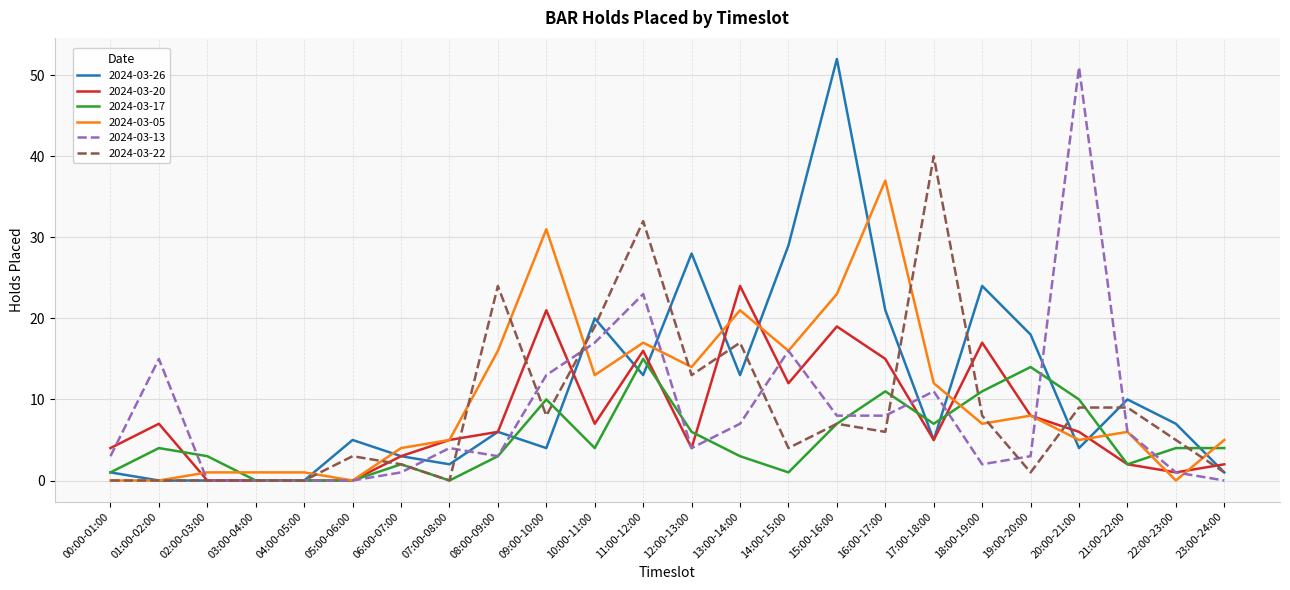

True or false: 2024-03-20 and 2024-03-05 intersect in this chart.

True